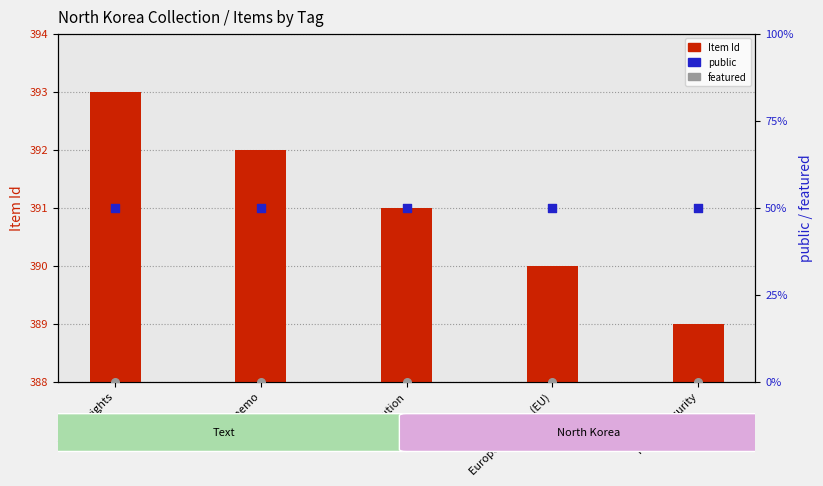

What are all the series names shown in the legend?

Item Id, public, featured